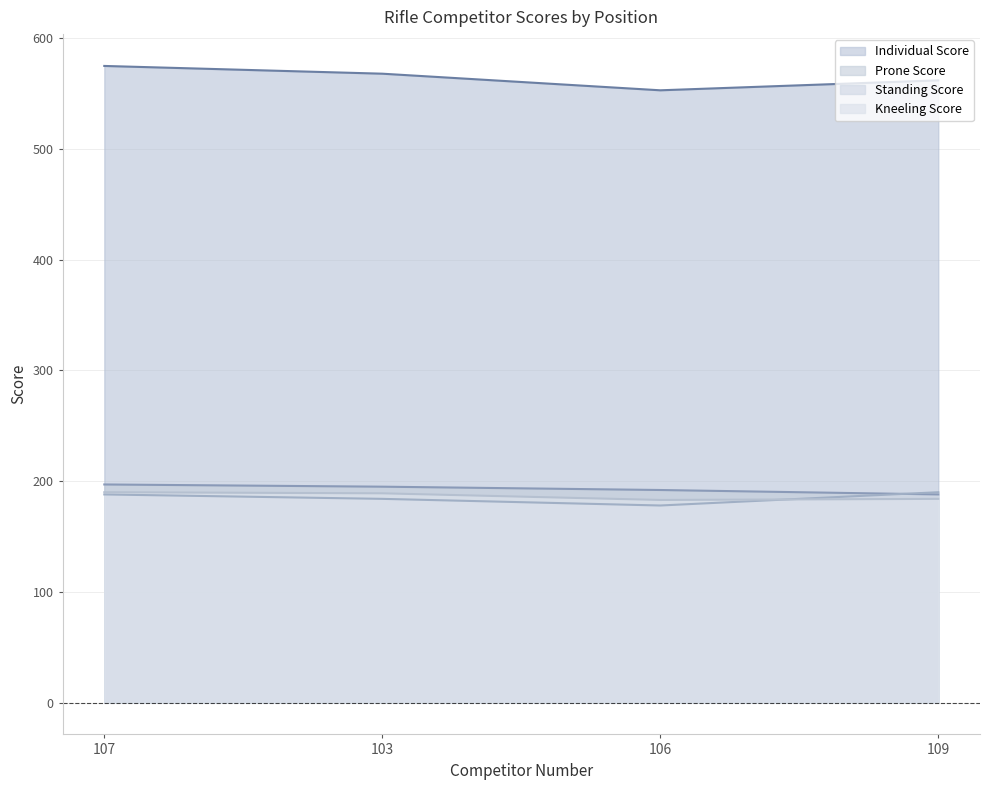

The Standing Score series shows 105 at 107. True or false?

False